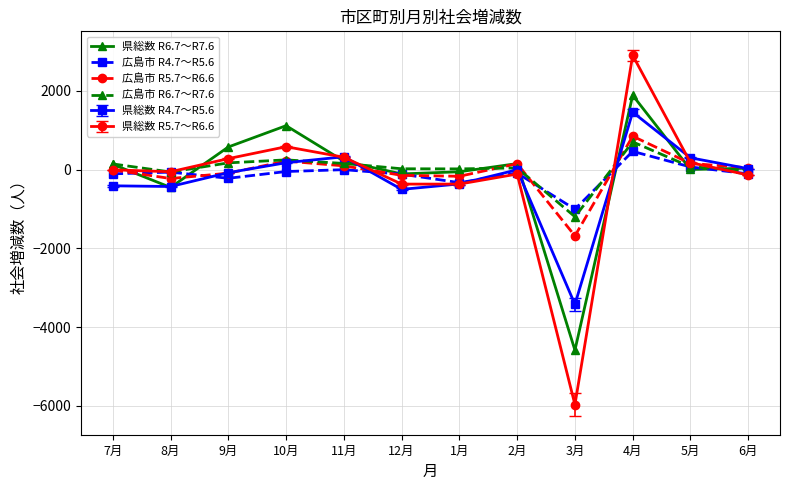

What is the difference between the maximum and minimum values in the 県総数 R6.7～R7.6 series?

6479